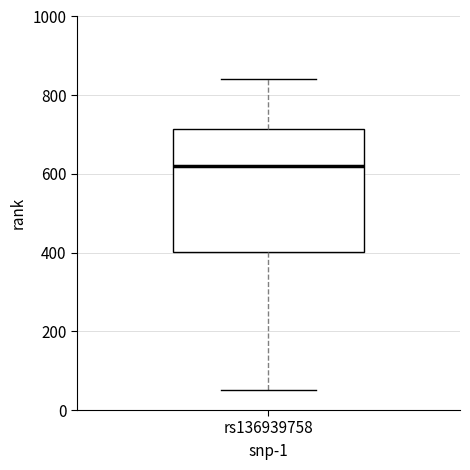

Read this box plot against the y-axis: the position of the median line, the range covered by the box, and the ends of both whiskers. The values are not printed on the chart, so give them approximately, as read against the axis.

median 620, box 400 to 720, whiskers 60 to 840